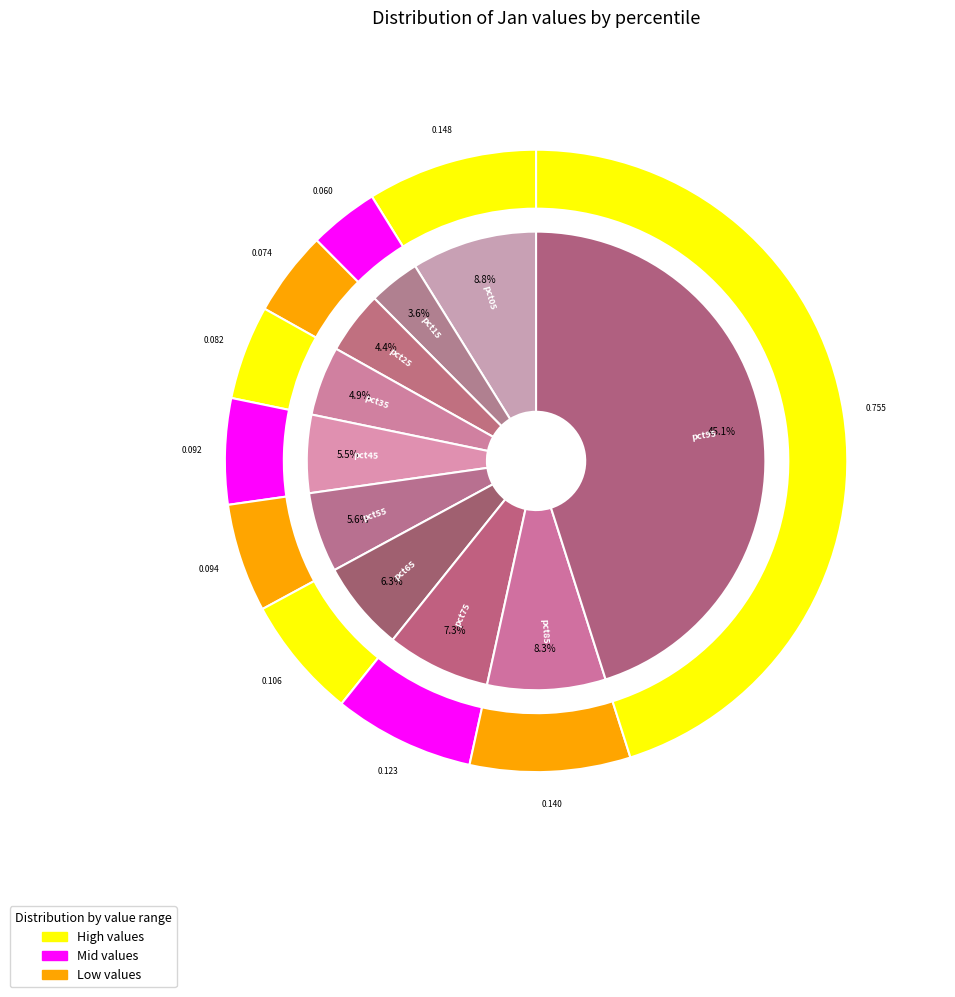

Between pct65 and pct75, which is larger?

pct75